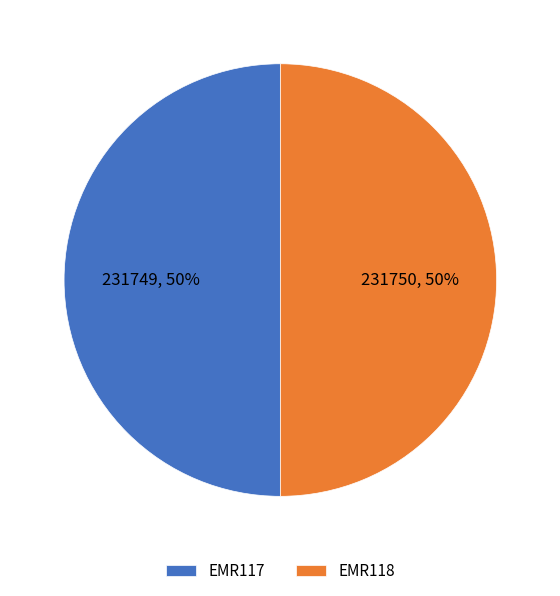

To the nearest percent, what is the average slice percentage?

50%